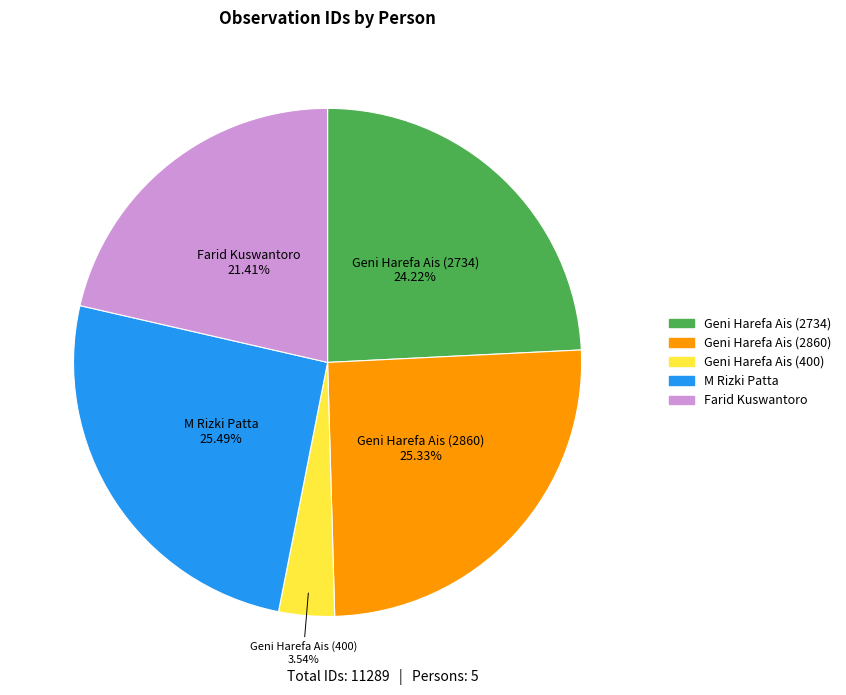

Which category has the smallest portion of the pie?

Geni Harefa Ais (400)